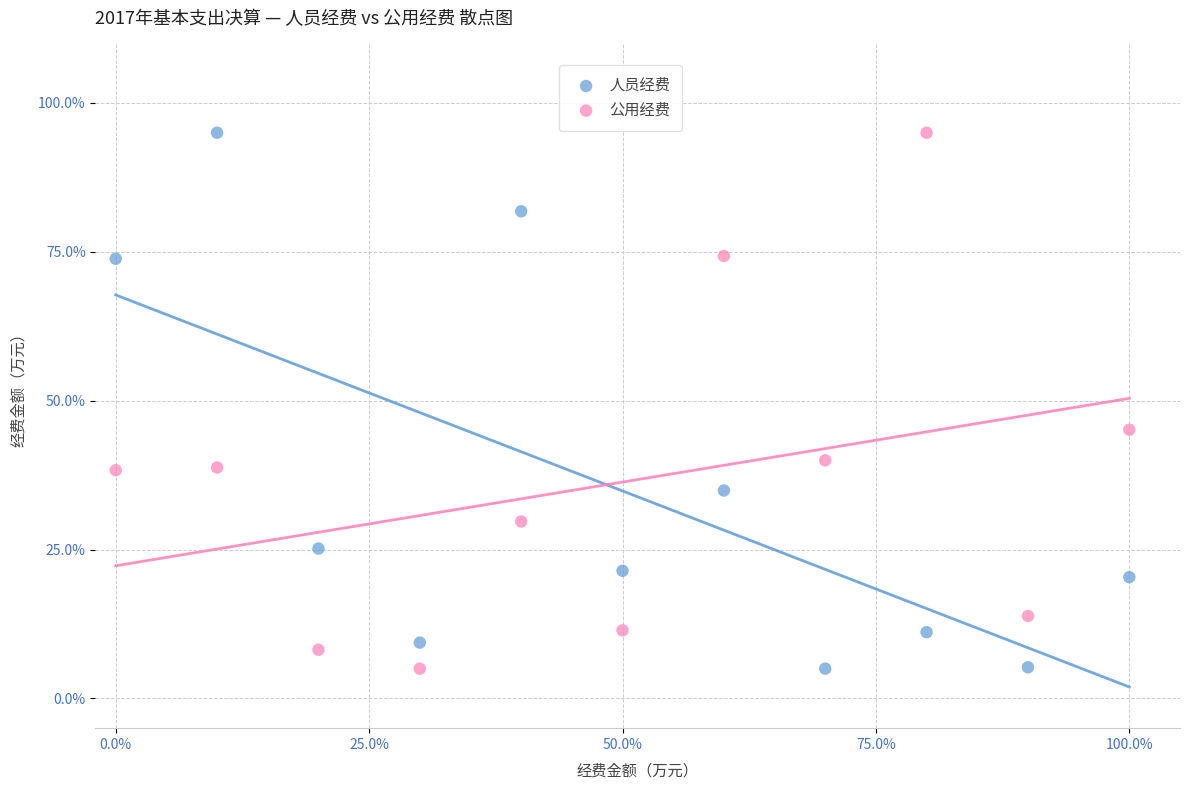

What is the X range (max minus min) for the scatter plot?

100.0